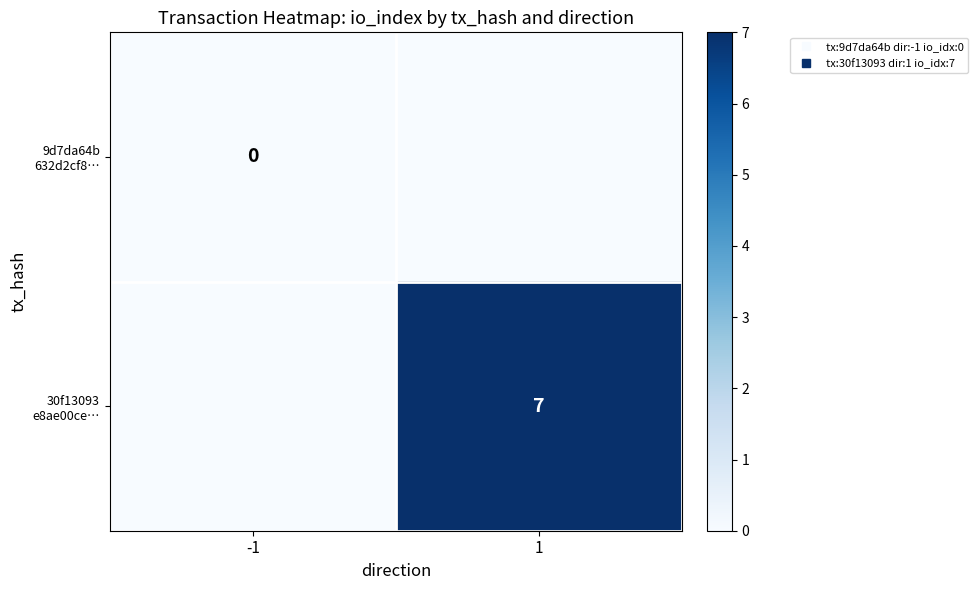

How many values in the 30f13093 e8ae00ce… series are below 7?

1